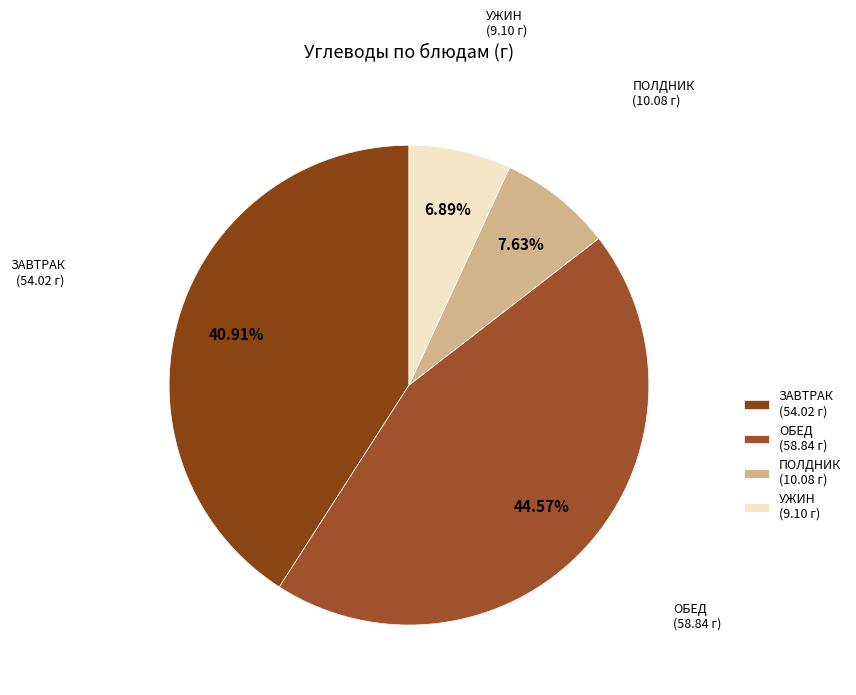

What is the largest slice in the pie chart?

ОБЕД (58.84 г)